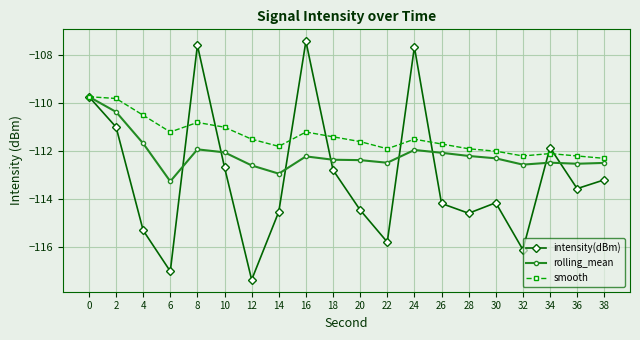

What is the value of the smooth point at the 17th from the left?

-112.2